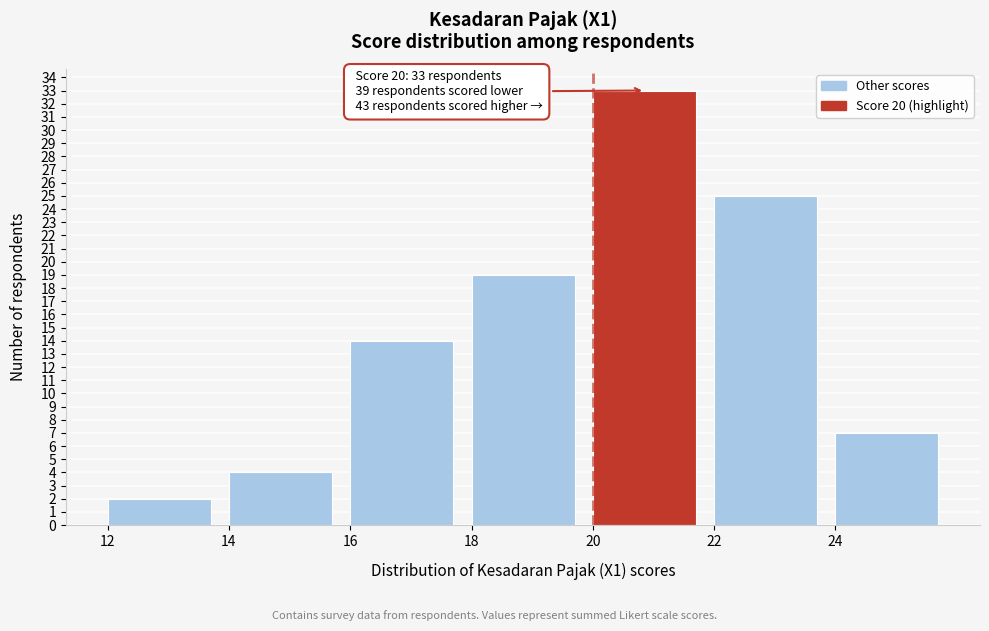

Over which range of the x-axis is the bar tallest?

20 to 22